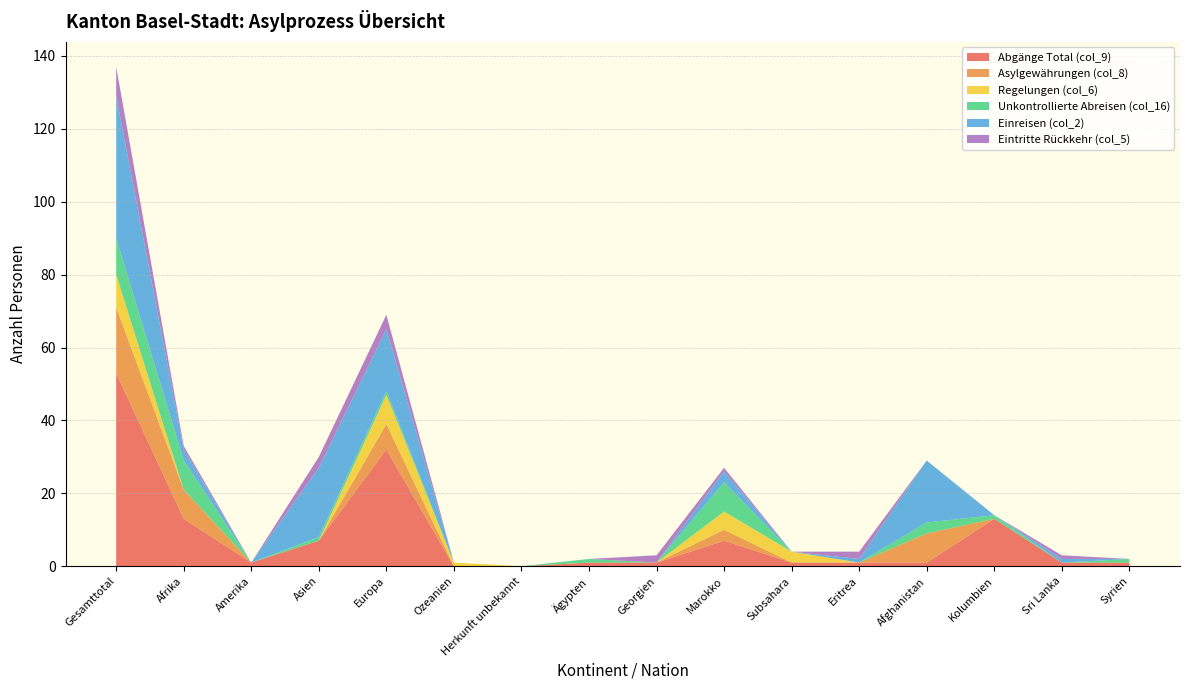

Reading left to right, list all the values displayed in this chart.

Abgänge Total (col_9): 53	13	1	7	32	0	0	1	1	7	1	1	1	13	1	1
Asylgewährungen (col_8): 18	8	0	0	7	0	0	0	0	3	0	0	8	0	0	0
Regelungen (col_6): 9	0	0	0	8	1	0	0	0	5	3	0	0	0	0	0
Unkontrollierte Abreisen (col_16): 10	8	0	1	1	0	0	1	0	8	0	0	3	1	0	1
Einreisen (col_2): 39	3	0	19	17	0	0	0	0	3	0	1	17	0	1	0
Eintritte Rückkehr (col_5): 8	1	0	3	4	0	0	0	2	1	0	2	0	0	1	0